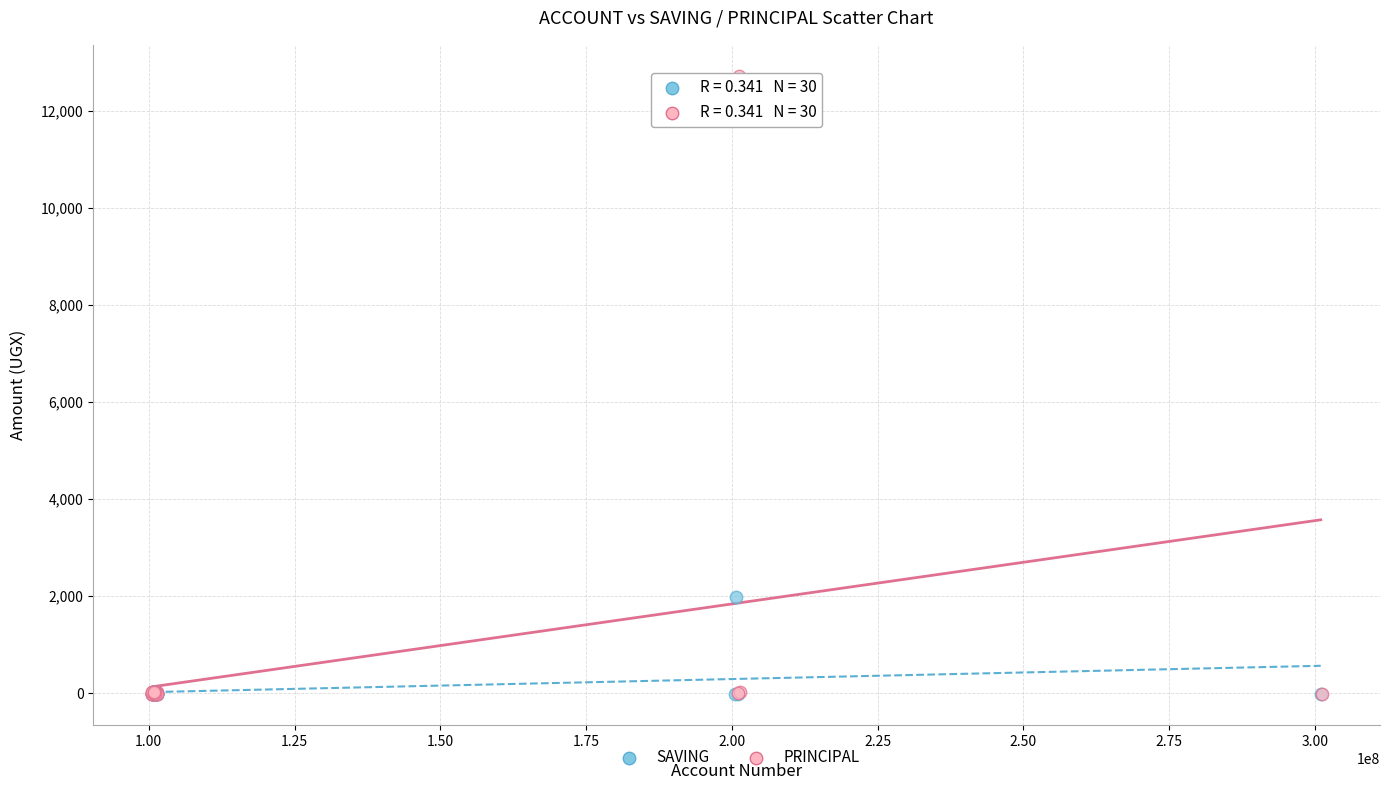

Which series reaches the maximum Y coordinate?

PRINCIPAL